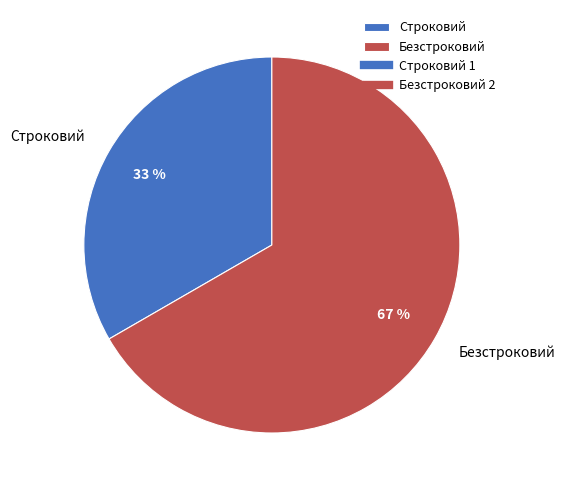

How many slices are in this pie chart?

2